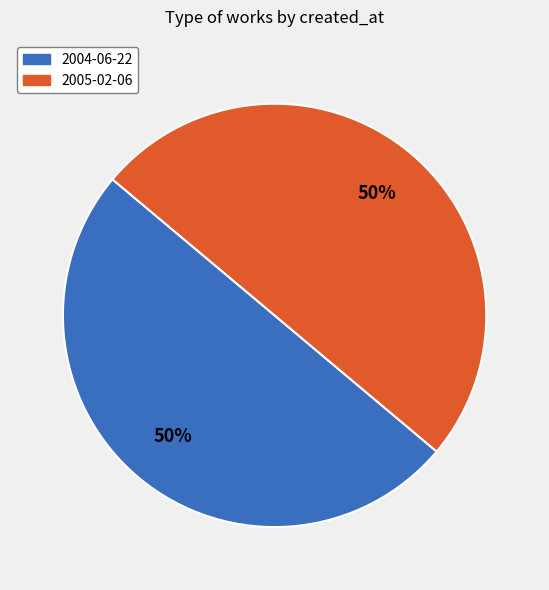

To the nearest percent, what portion does 2004-06-22 represent?

50%